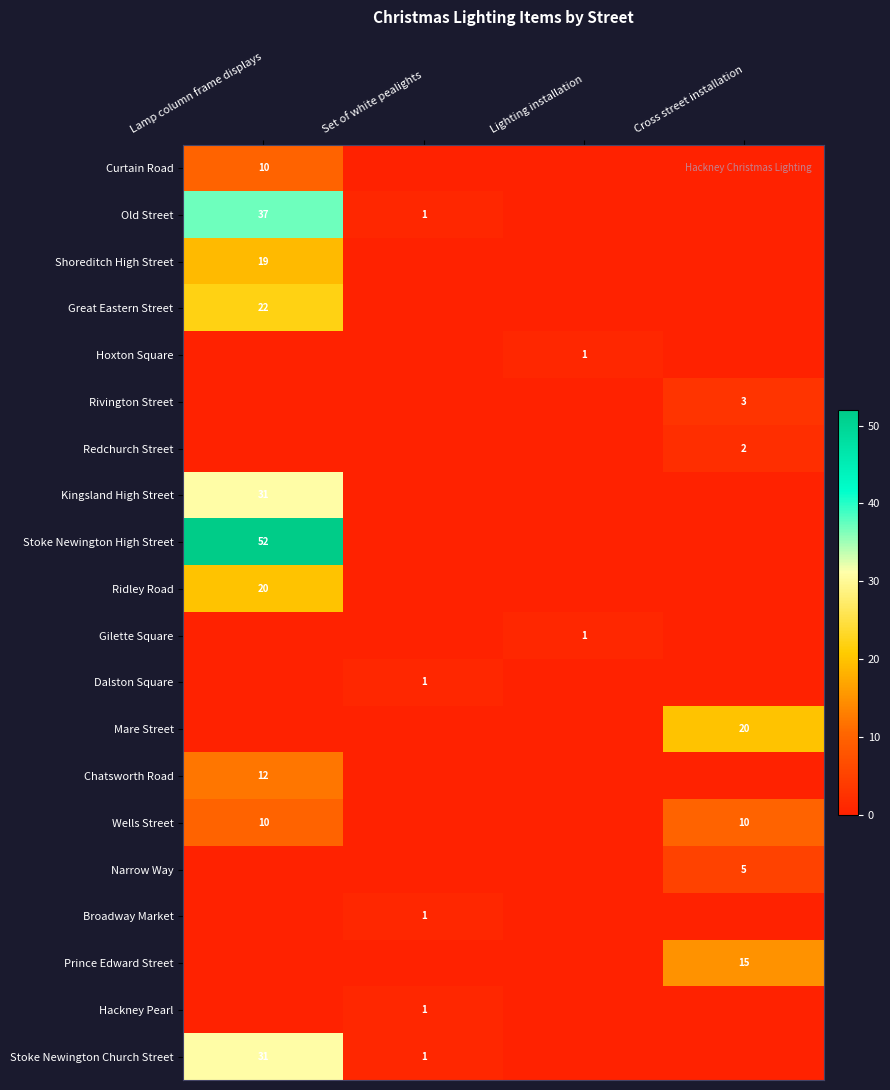

The value of Stoke Newington Church Street at Lamp column frame displays is 31. True or false?

True